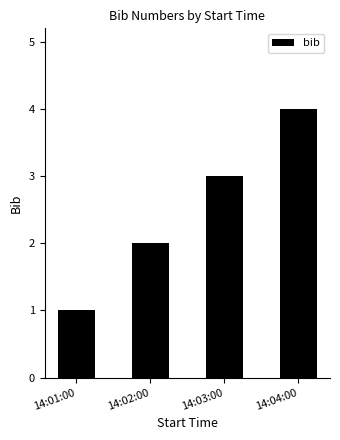

What is the label of the 2nd bar from the right?

14:03:00